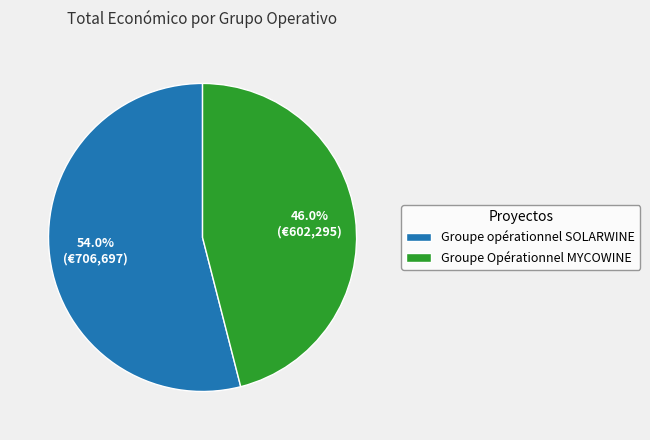

Which category has the biggest portion of the pie?

Groupe opérationnel SOLARWINE